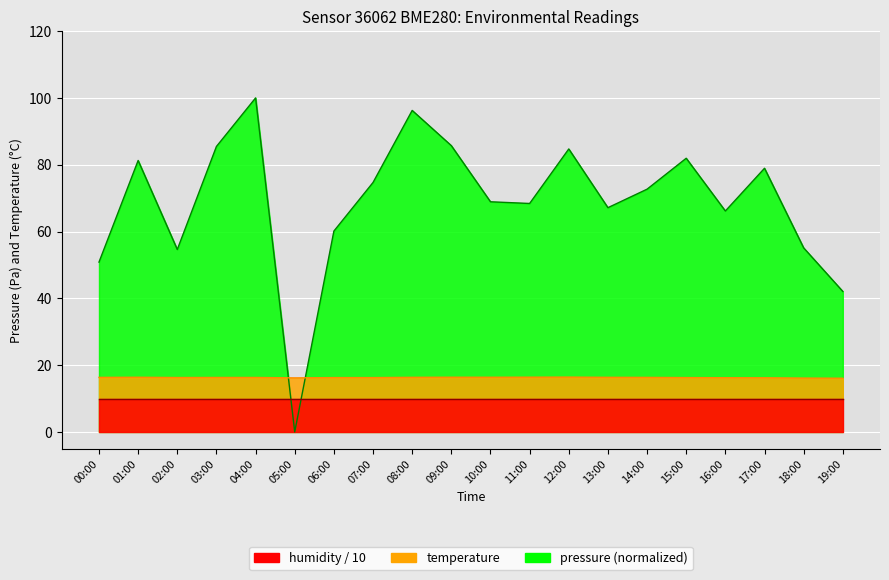

Does the chart display data point markers on the line(s)?

No